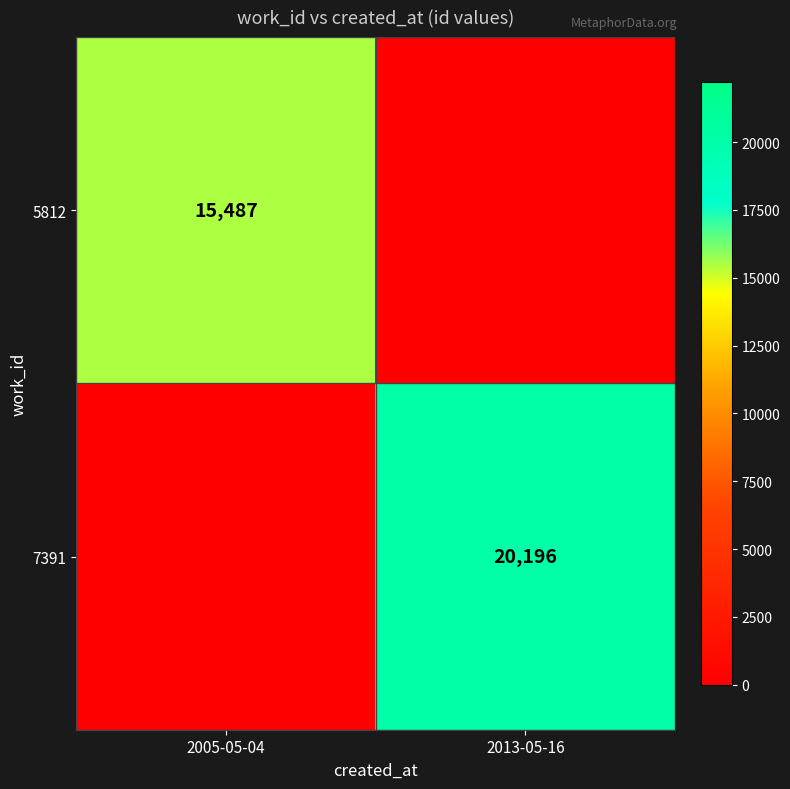

Count the number of categories in the chart.

2